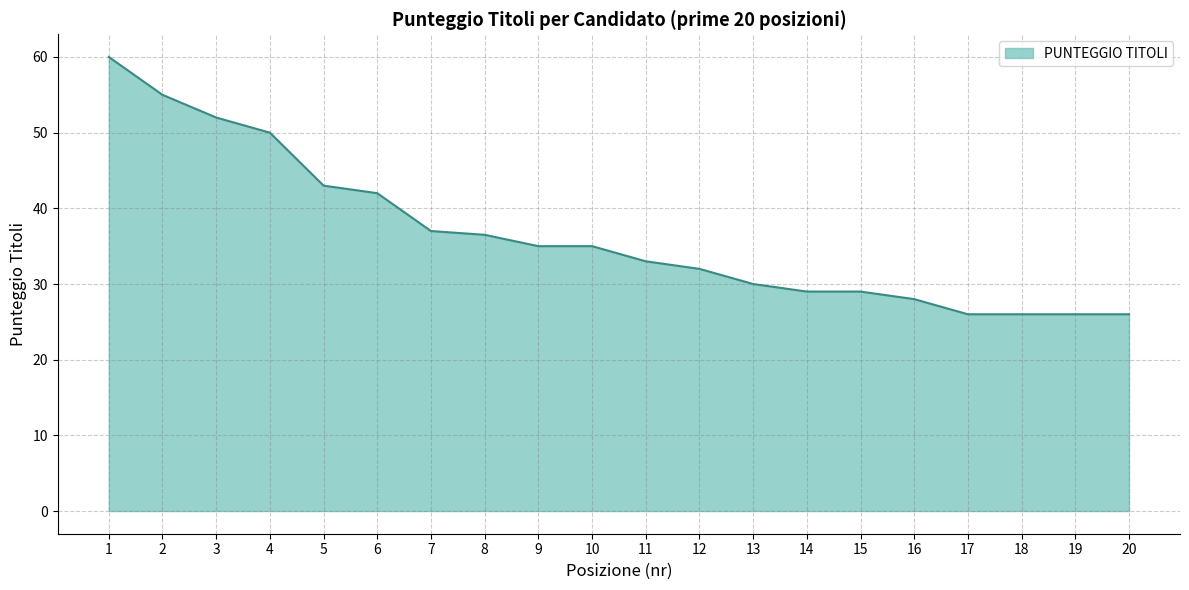

Reading right to left, extract all data points from this chart.

26.0	26.0	26.0	26.0	28.0	29.0	29.0	30.0	32.0	33.0	35.0	35.0	36.5	37.0	42.0	43.0	50.0	52.0	55.0	60.0